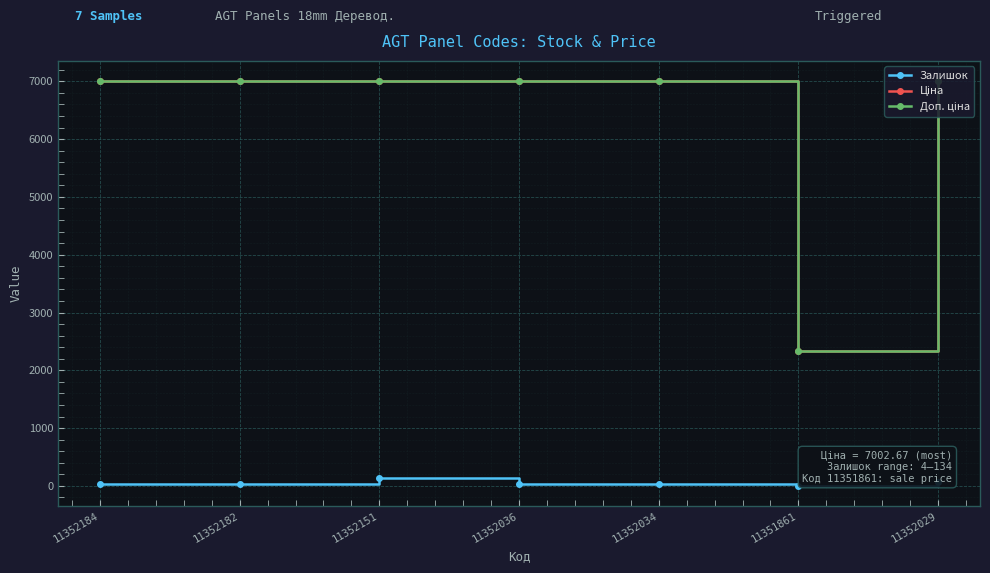

How many series are shown in this chart?

3